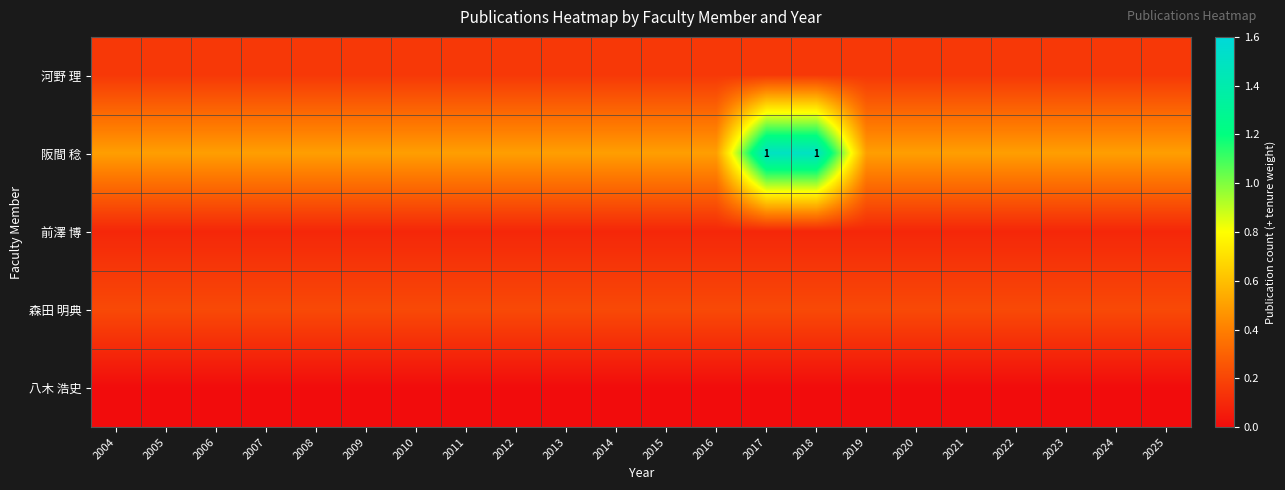

What is the minimum value for 河野 理?

0.2